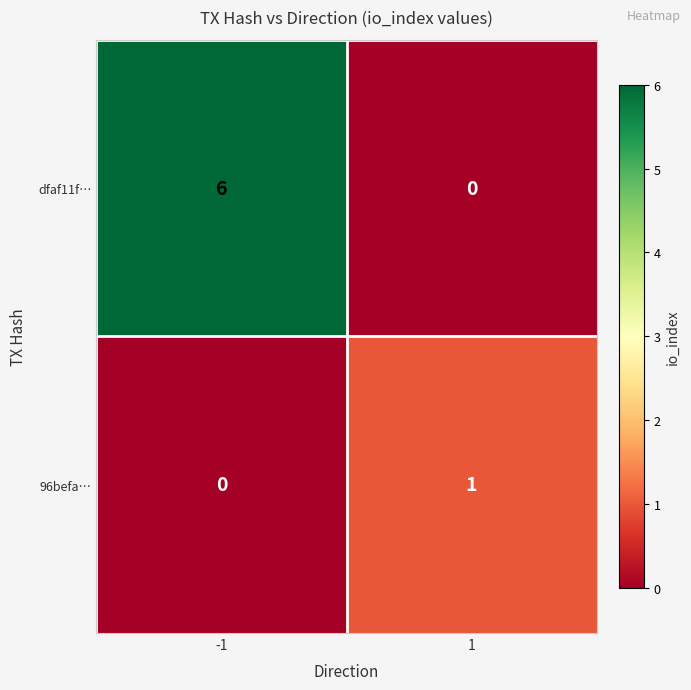

List the series in order of their overall mean, lowest first.

96befa…, dfaf11f…